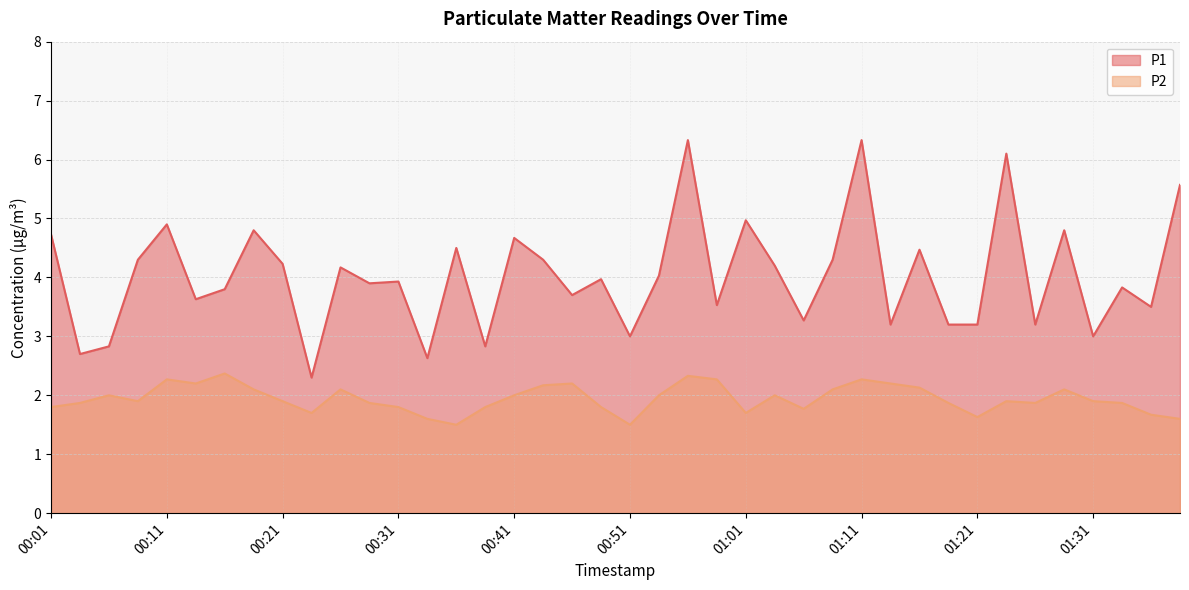

Rank the categories by P2 value from highest to lowest.

00:16, 00:56, 00:11, 00:59, 01:11, 00:13, 00:46, 01:14, 00:44, 01:16, 00:19, 00:26, 01:09, 01:29, 00:06, 00:41, 00:54, 01:04, 00:08, 00:21, 01:24, 01:31, 00:03, 00:29, 01:19, 01:26, 01:34, 00:01, 00:31, 00:39, 00:49, 01:06, 00:24, 01:01, 01:36, 01:21, 00:34, 01:39, 00:36, 00:51